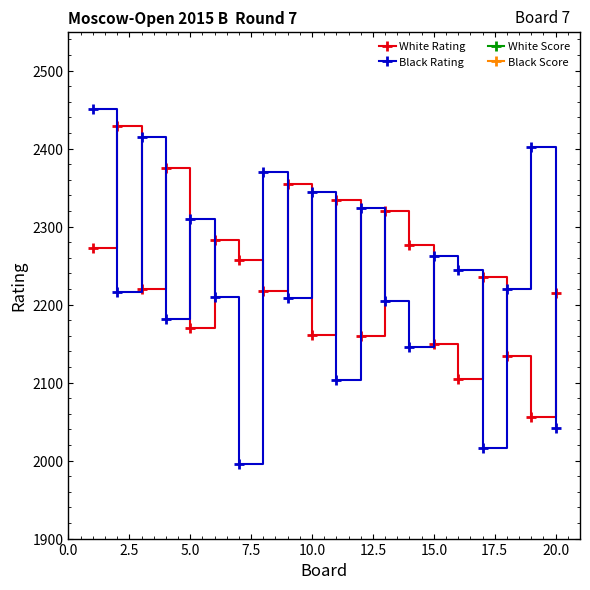

True or false: Black Score has more than 0 interior local peaks.

False